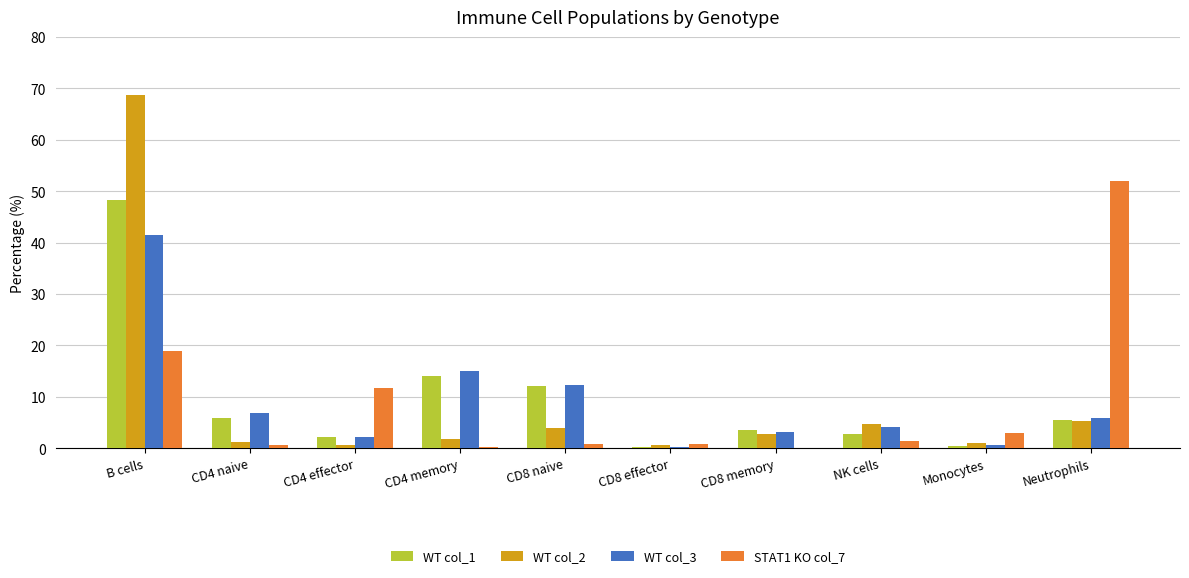

Count the number of categories in the chart.

10